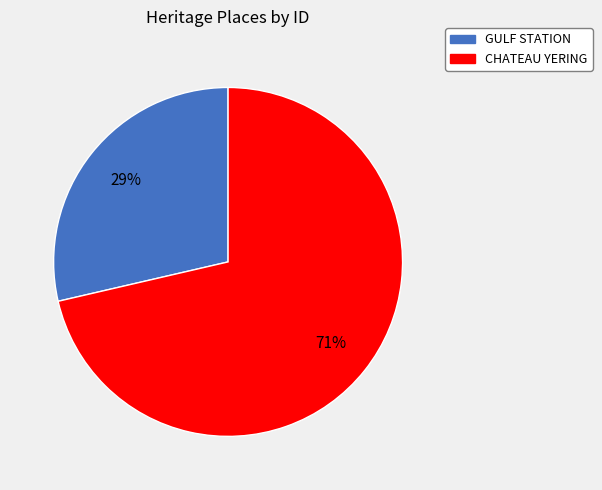

Which slice represents more than half of the pie?

CHATEAU YERING